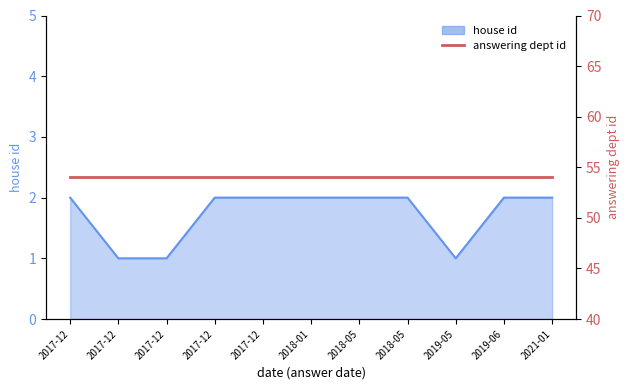

Reading left to right, extract all data points from this chart.

2	1	1	2	2	2	2	2	1	2	2